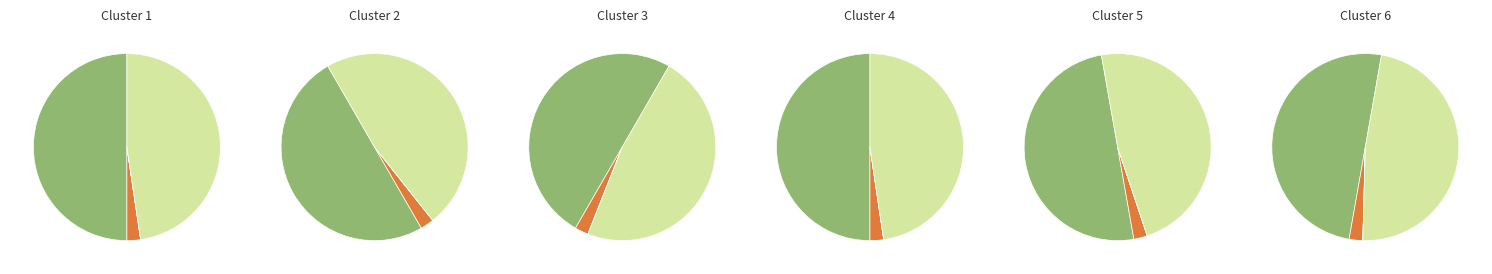

What is the total percentage of за счет минимального взноса and сверх минимального размера взноса?

50.0%